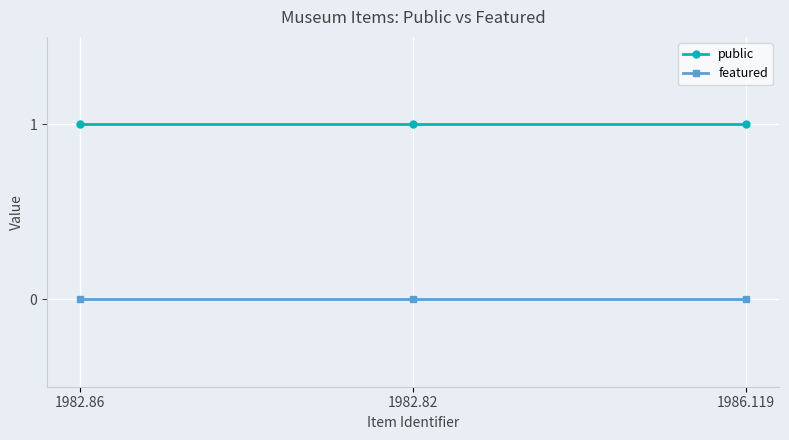

At how many categories does at least one series exceed 0?

3